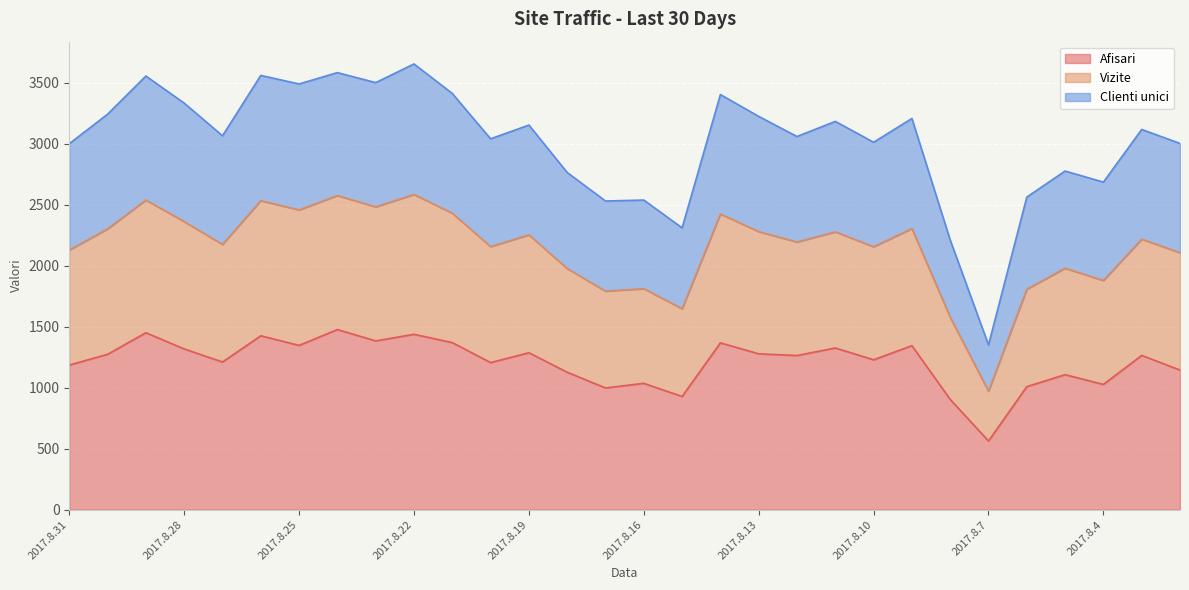

In Afisari, how many points are higher than both neighbors (excluding endpoints)?

11